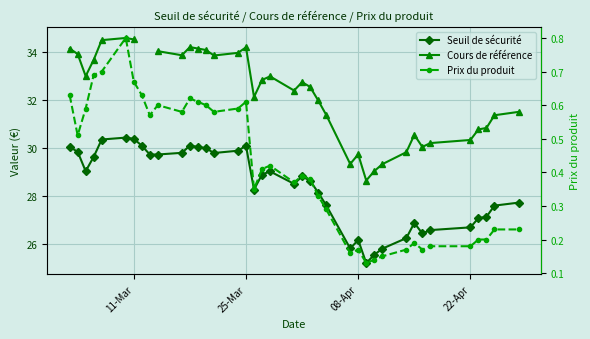

True or false: Seuil de sécurité and Prix du produit intersect in this chart.

False